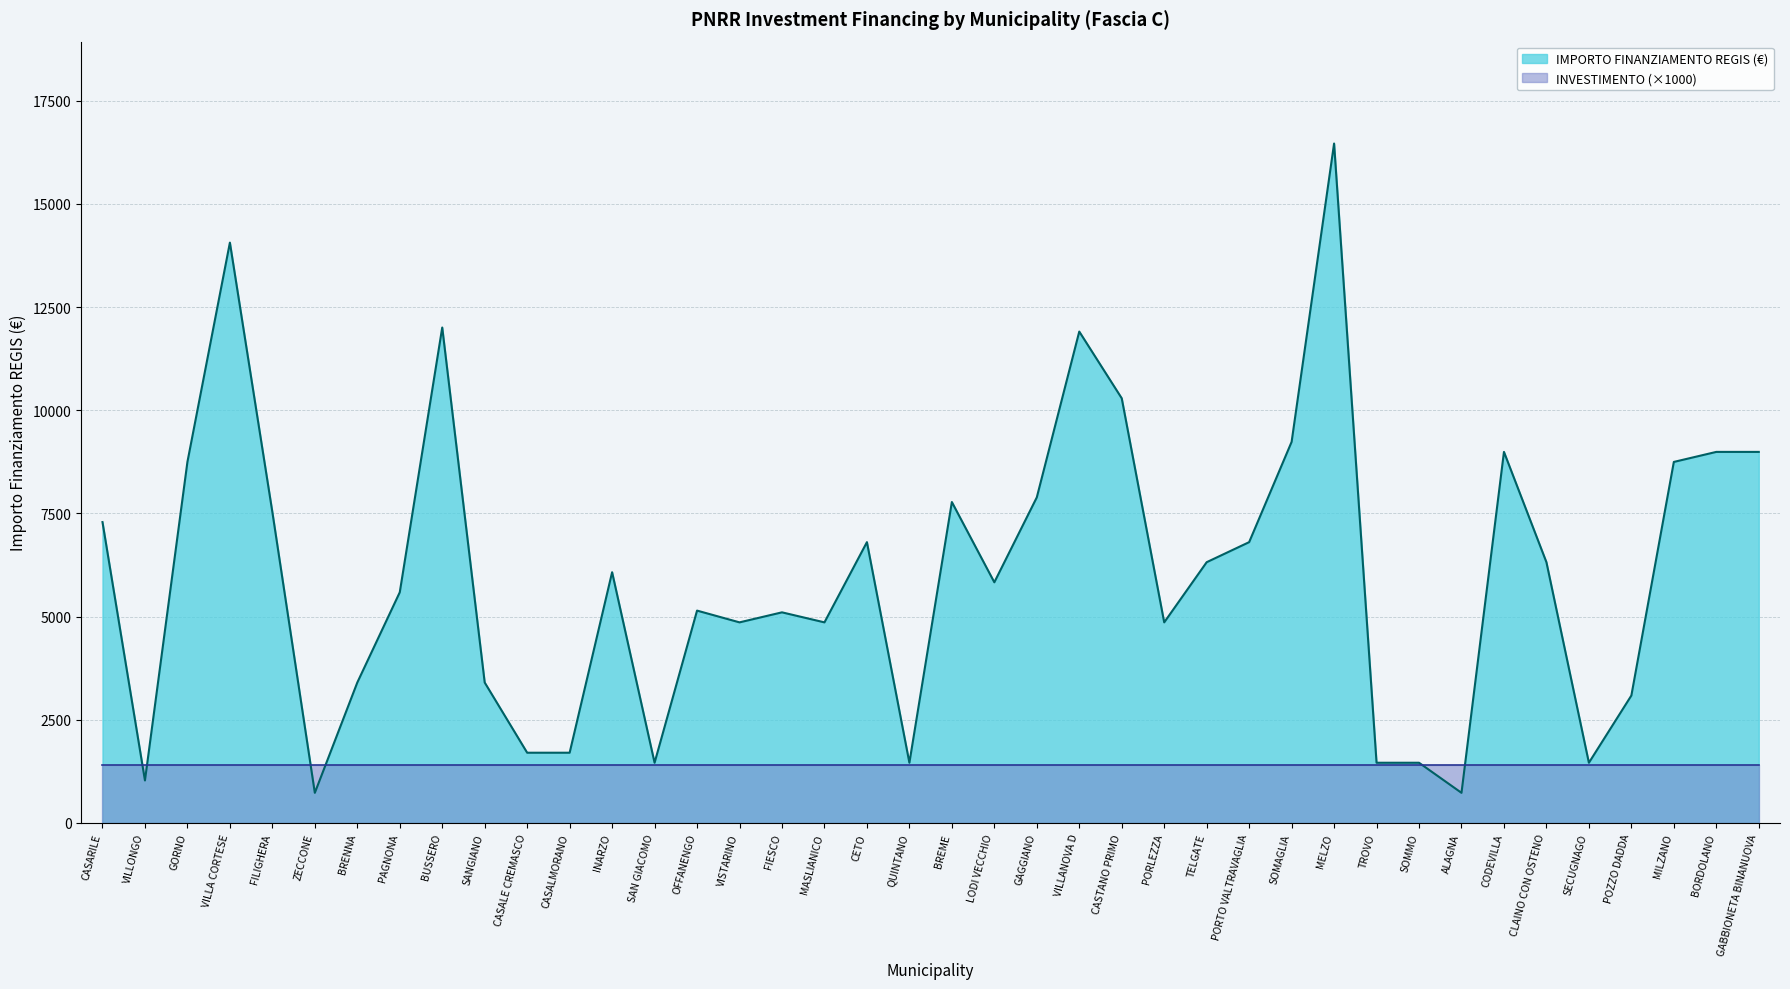

How many data points are less than 6075?

20